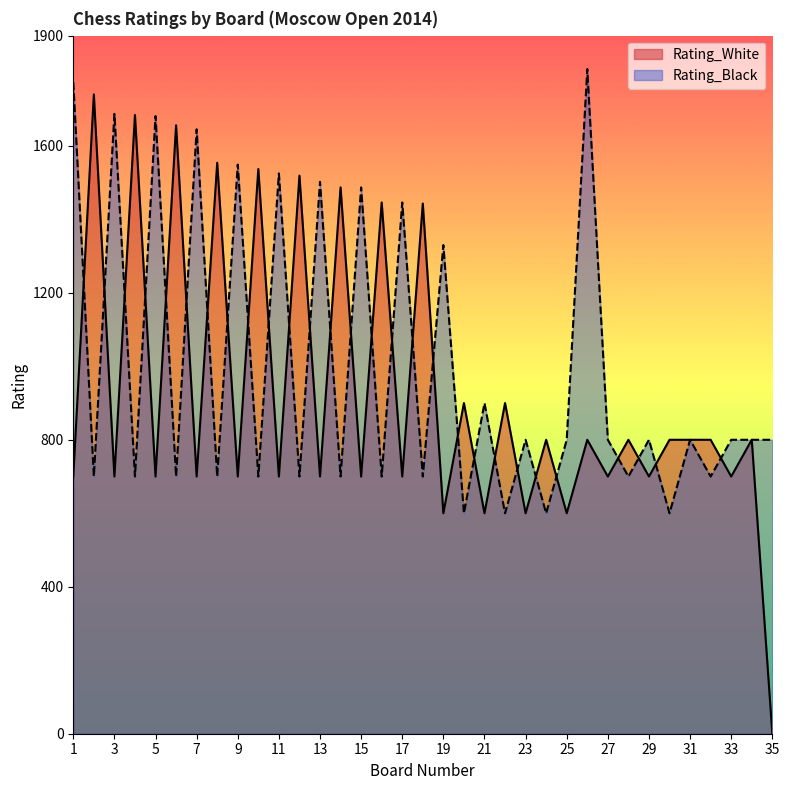

Does the chart have visible grid lines?

No